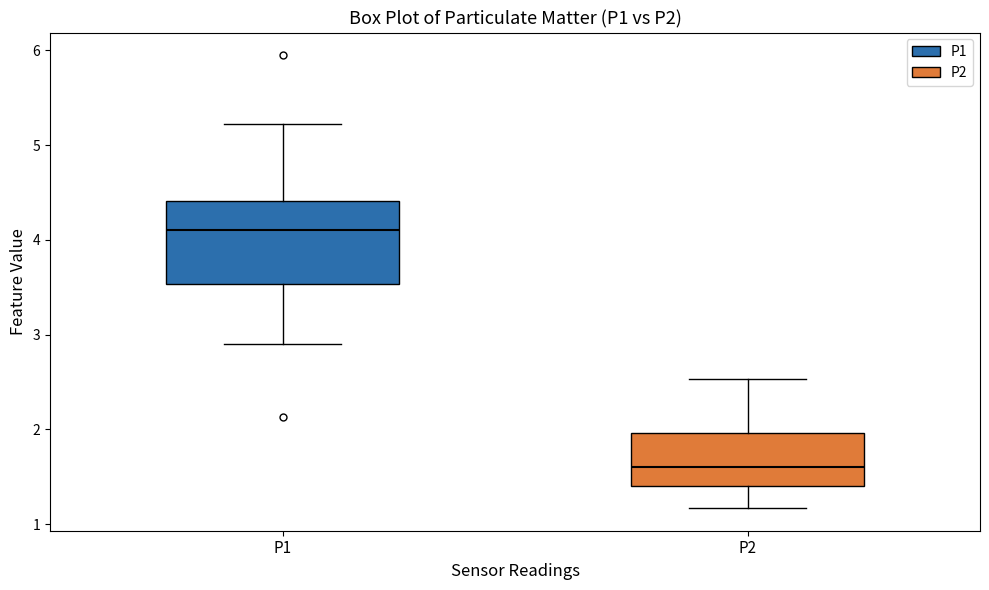

Reading left to right, transcribe this box plot: for each box, give where its median line is, the range the box spans, and where its two whiskers end, as read against the y-axis. The values are not printed on the chart, so give them approximately, as read against the axis.

P1: median 4.1, box 3.5 to 4.4, whiskers 2.9 to 5.2
P2: median 1.6, box 1.4 to 2.0, whiskers 1.2 to 2.5